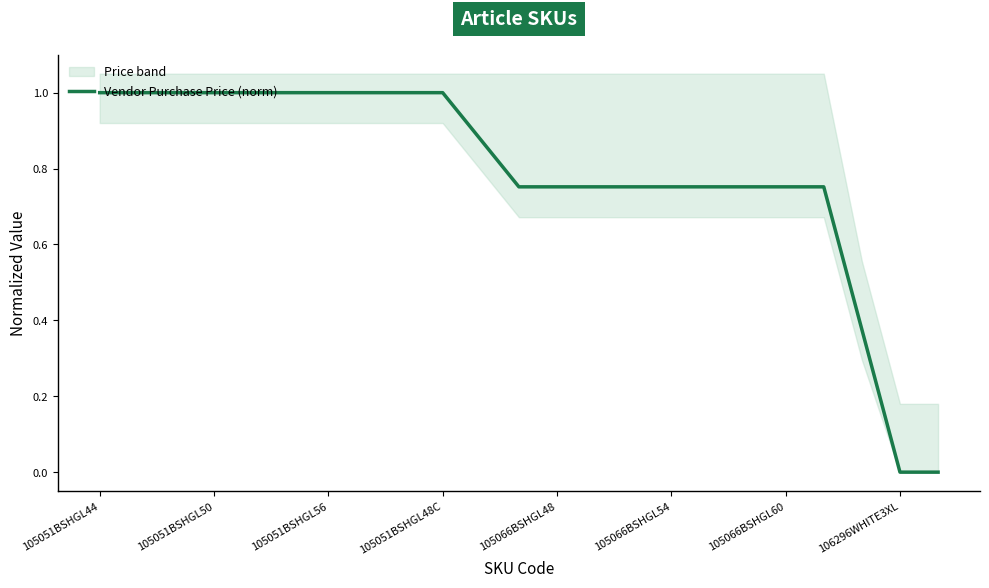

Is it true that Vendor Purchase Price (norm) equals 1.0 at 105051BSHGL50?

True